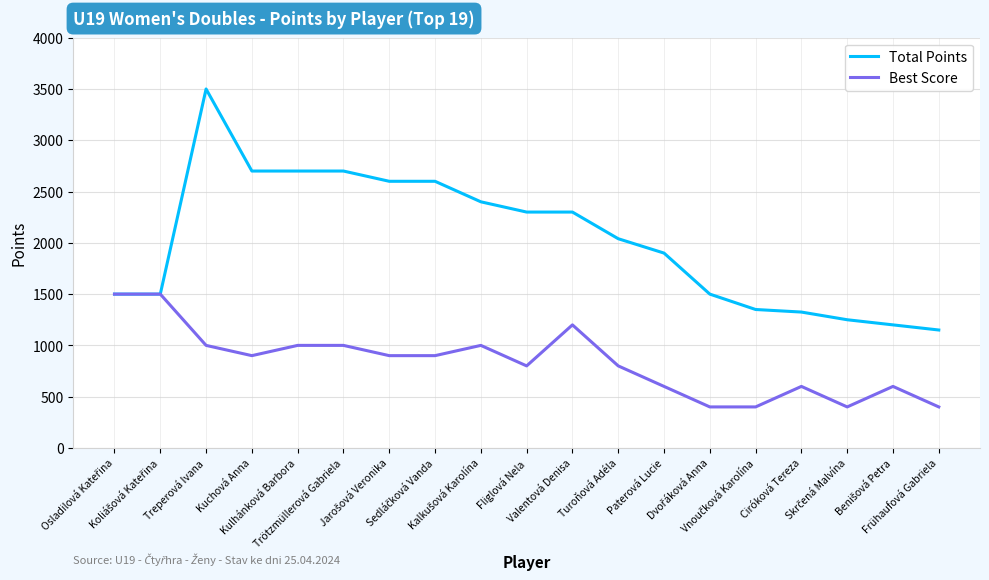

What is the maximum value for Total Points?

3500